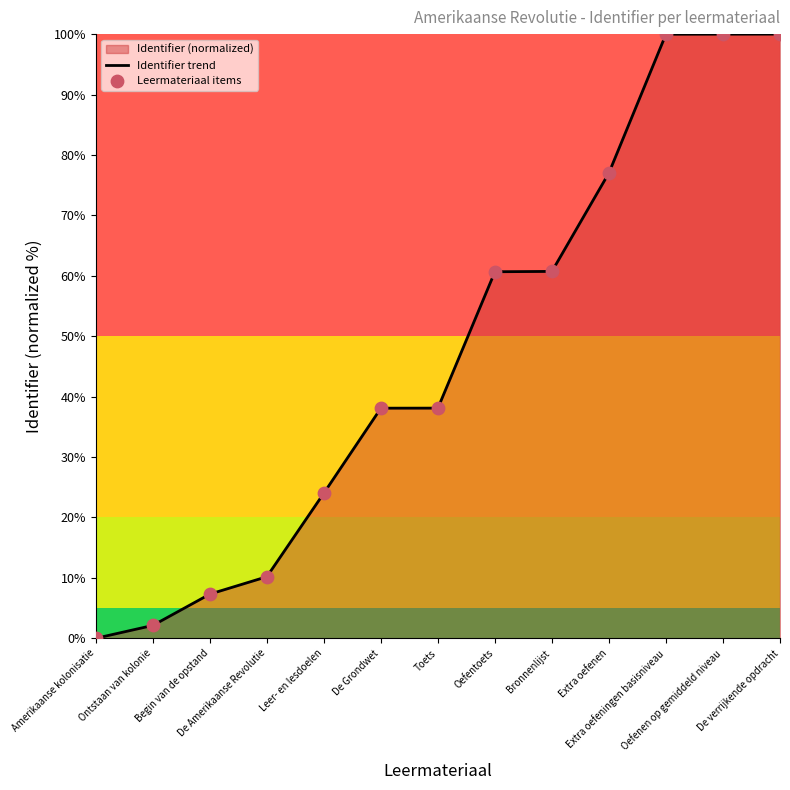

Which series reaches the maximum Y coordinate?

Identifier trend